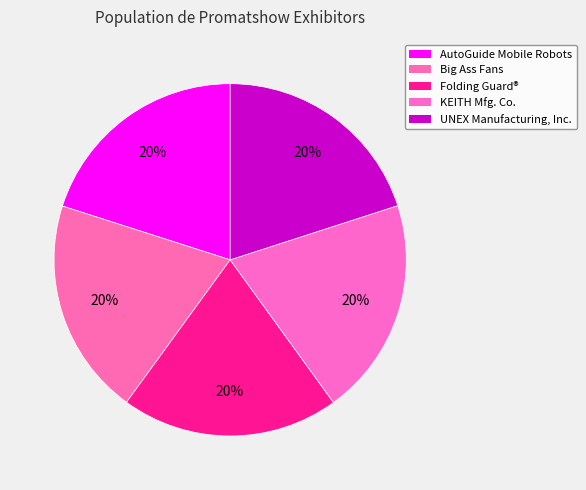

How many slices are in this pie chart?

5